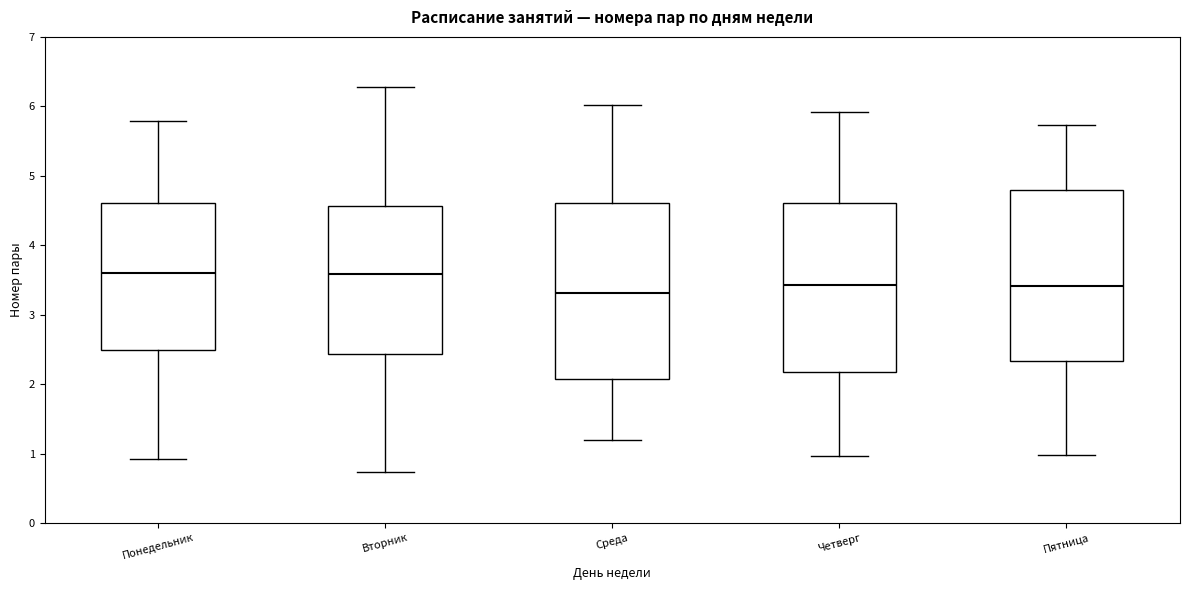

Where is the upper edge of the box for Понедельник on the y-axis? The values are not printed on the chart, so give them approximately, as read against the axis.

4.6